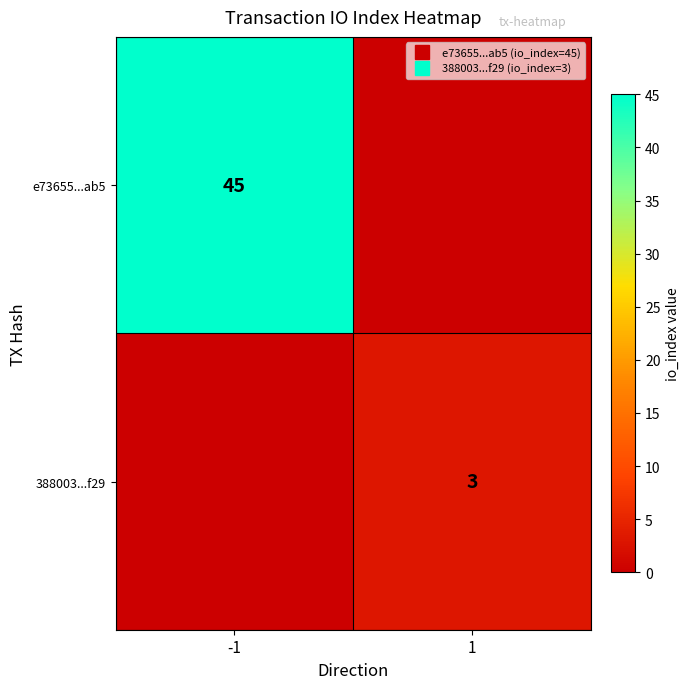

How many series are shown in this chart?

2